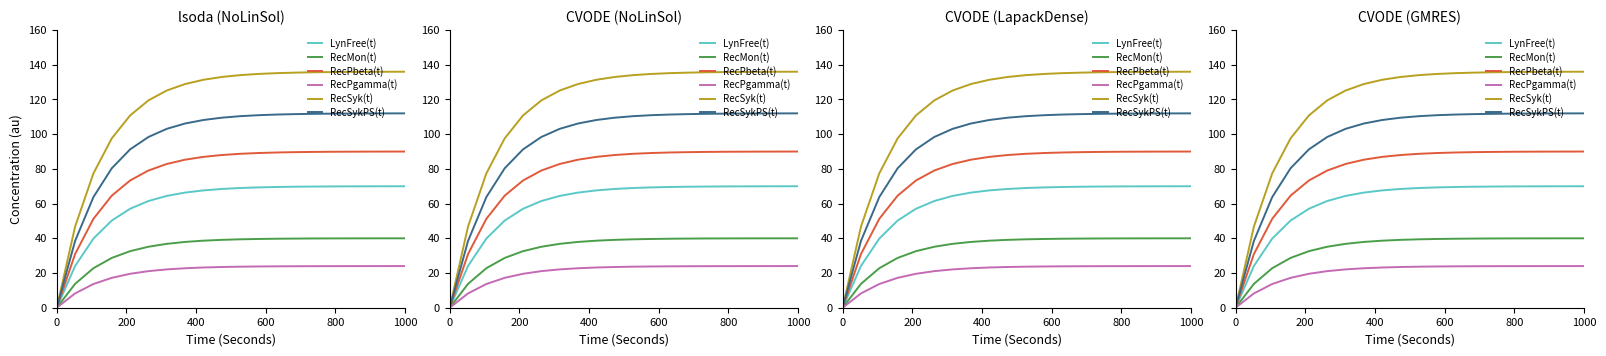

At how many categories does at least one series exceed 32?

19